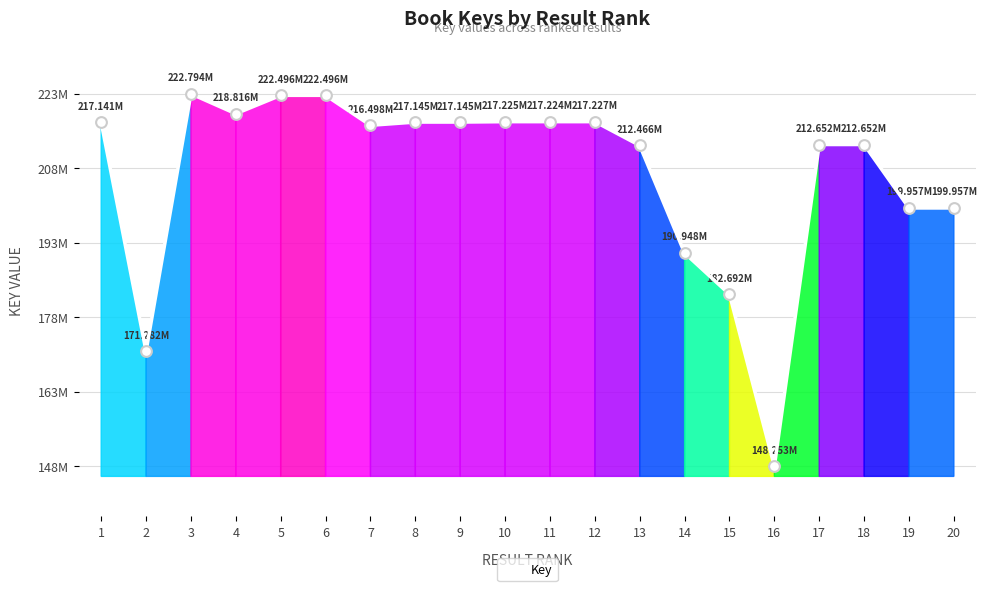

What is the change in value from 2 to 19?

+28674635